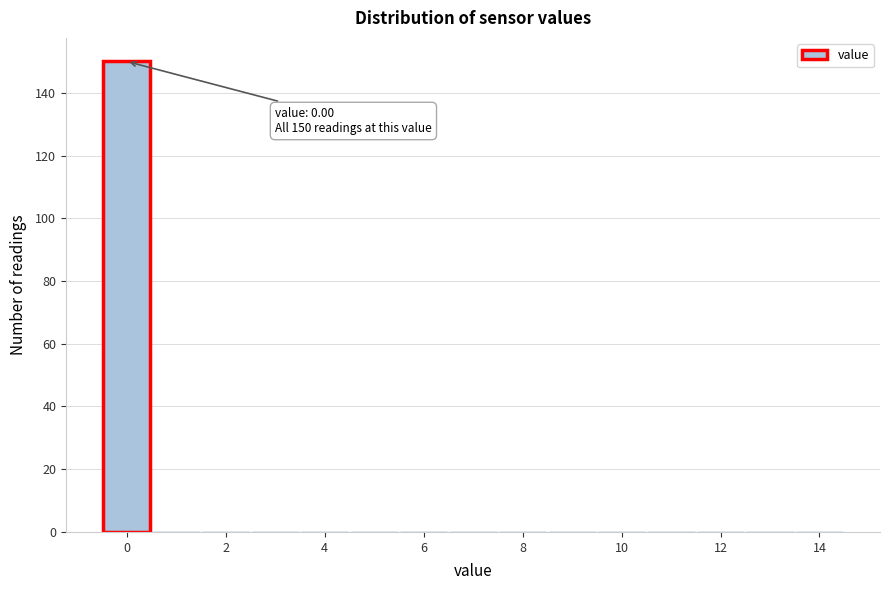

Which range on the x-axis has the tallest bar?

-0.5 to 0.5